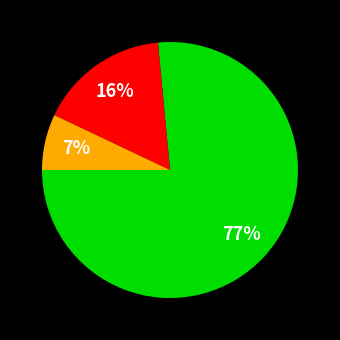

Is there a majority slice in this chart?

Yes